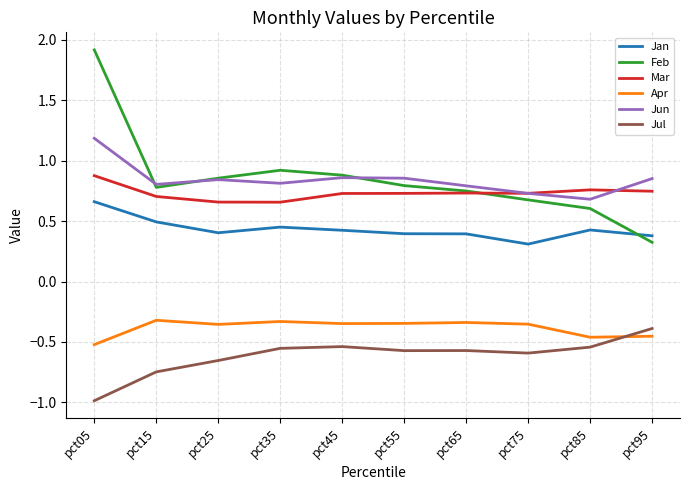

What is the total value across all series at pct35?

2.0